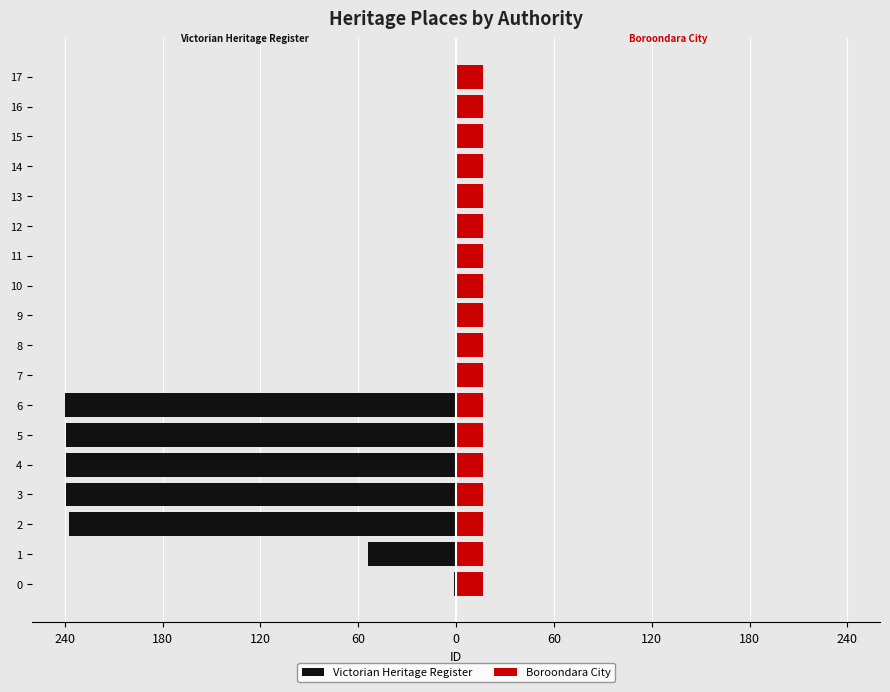

Between 4 and 7, which is larger?

7